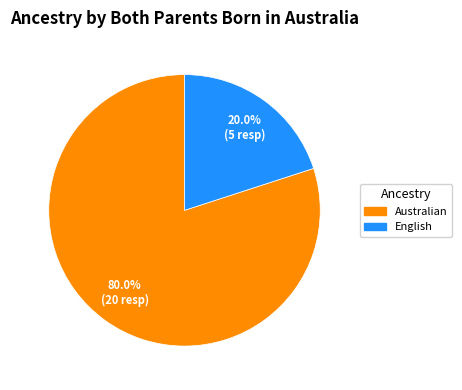

Which slice is the smallest?

English